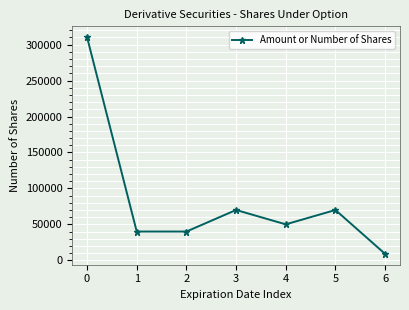

Where is the first local maximum?

3